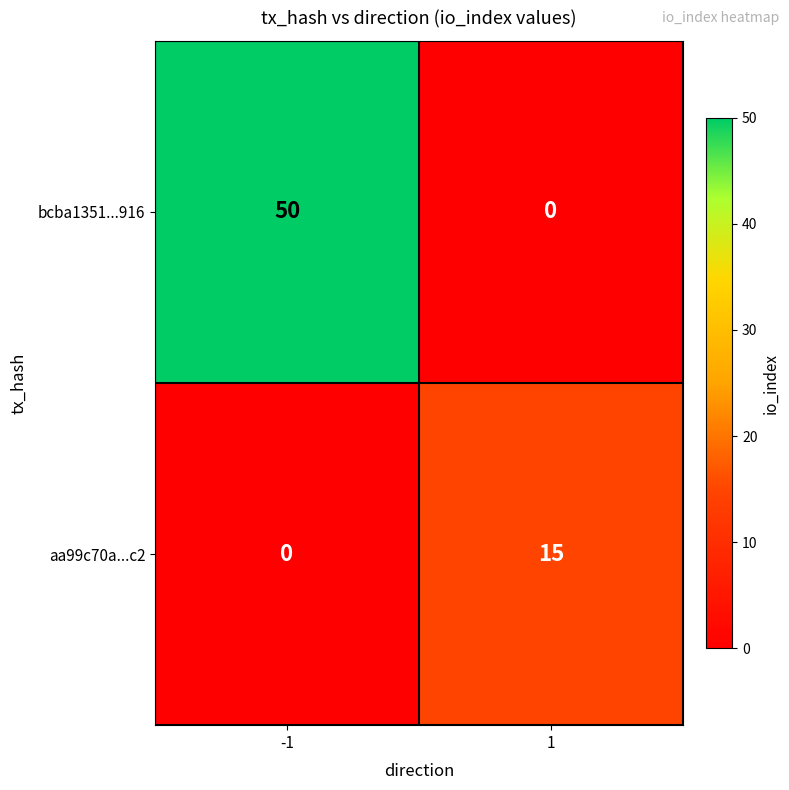

At which category is the sum across all series the highest?

-1